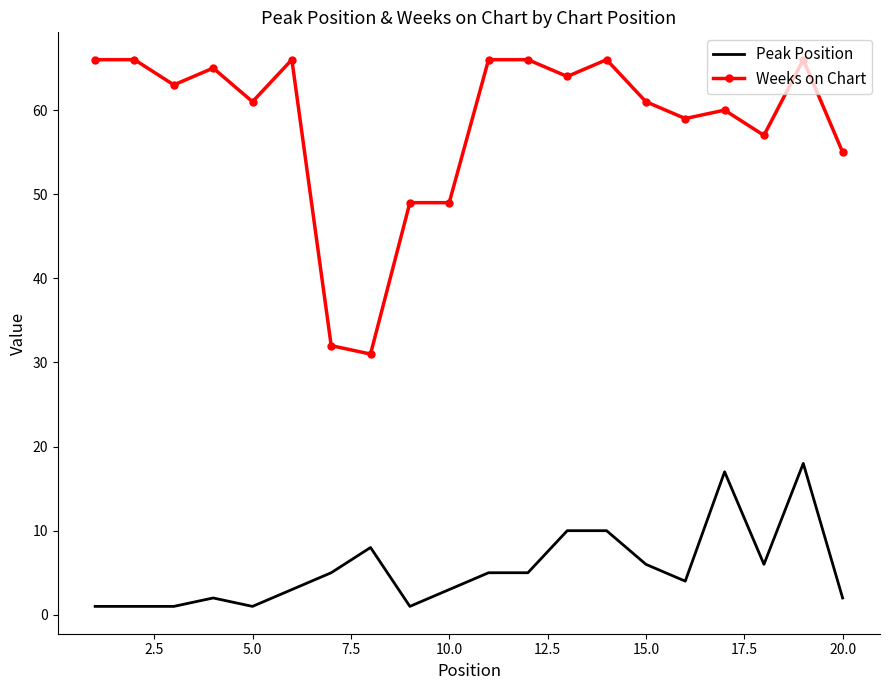

List the series in order of their overall mean, highest first.

Weeks on Chart, Peak Position